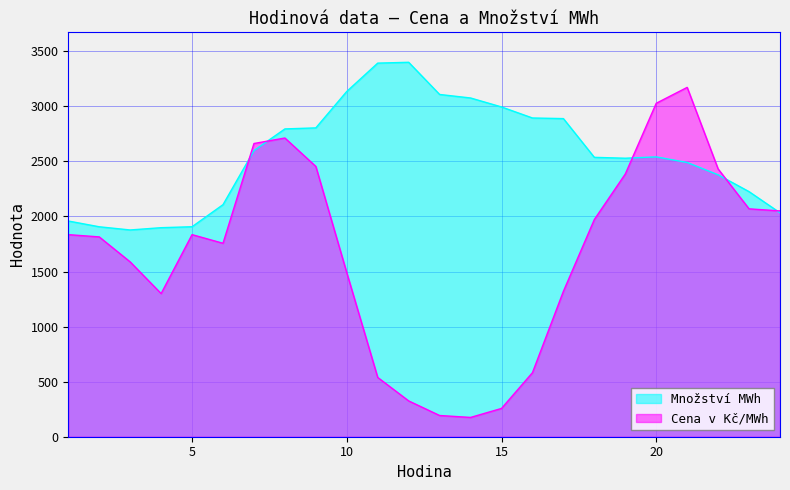

Which series changed the most between 22 and 24?

Cena v Kč/MWh